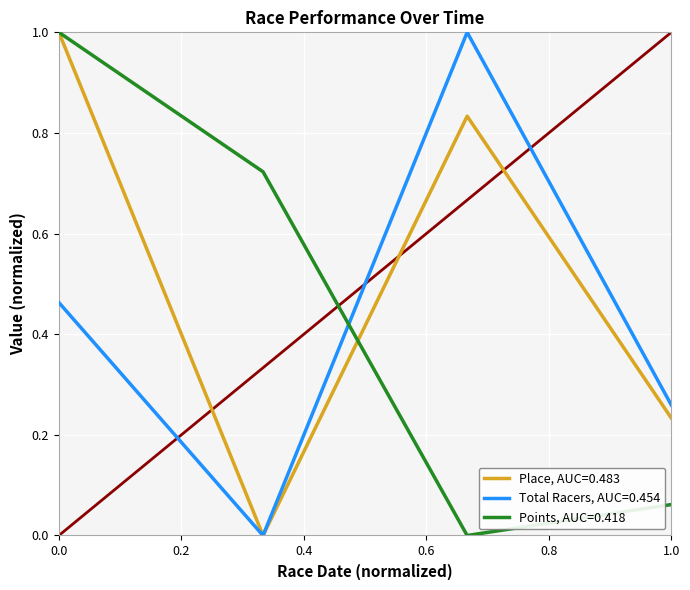

List the series in order of their overall mean, lowest first.

Total Racers, AUC=0.454, Points, AUC=0.418, Place, AUC=0.483